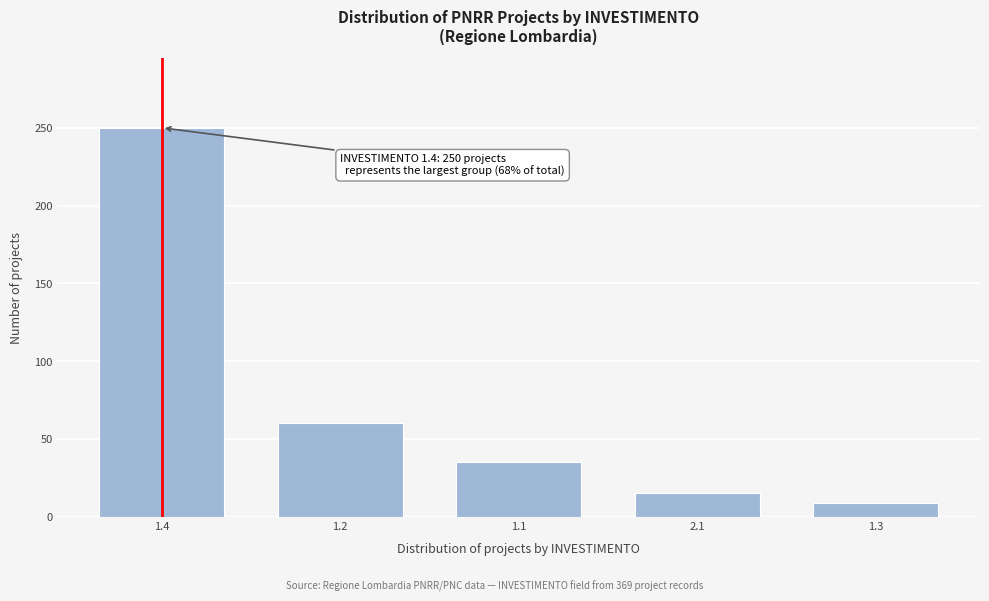

Reading right to left, transcribe all the data shown in this chart.

1.3=9	2.1=15	1.1=35	1.2=60	1.4=250